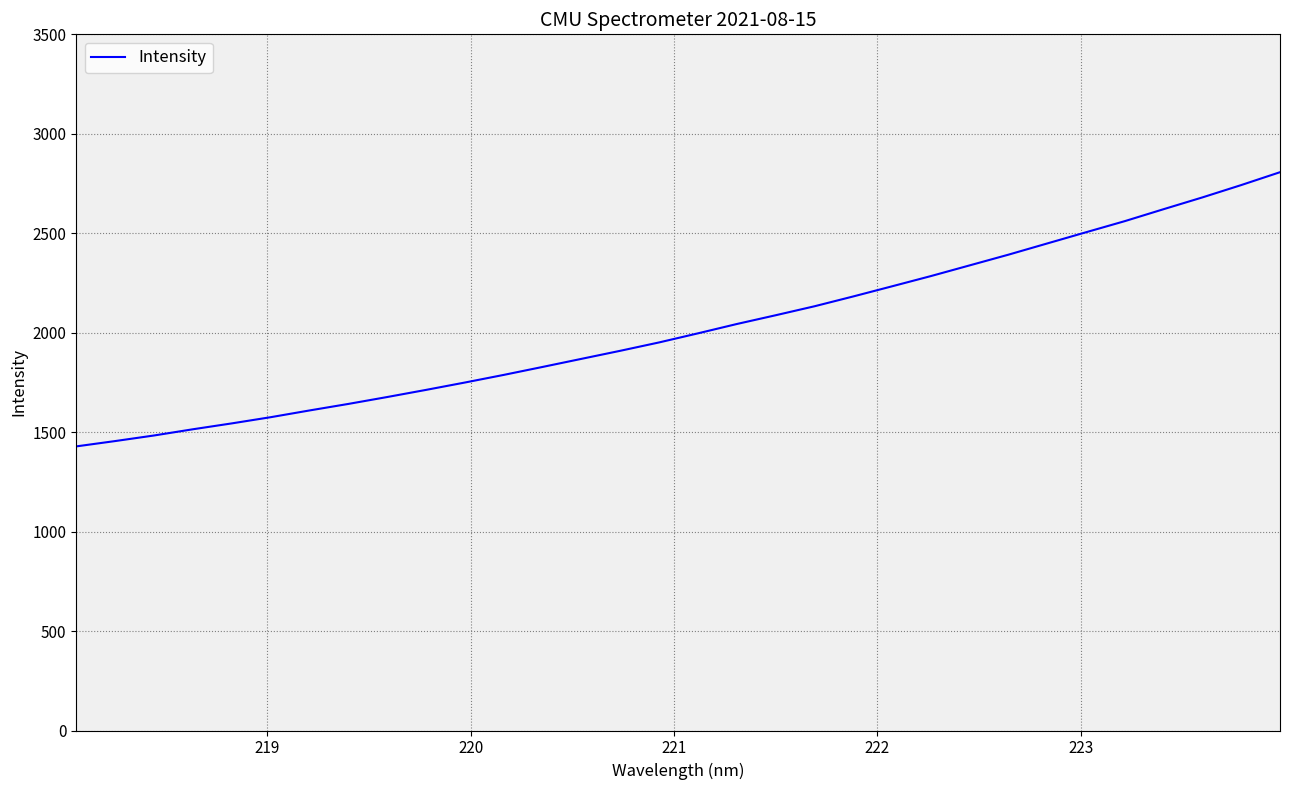

How many categories are shown in the chart?

32